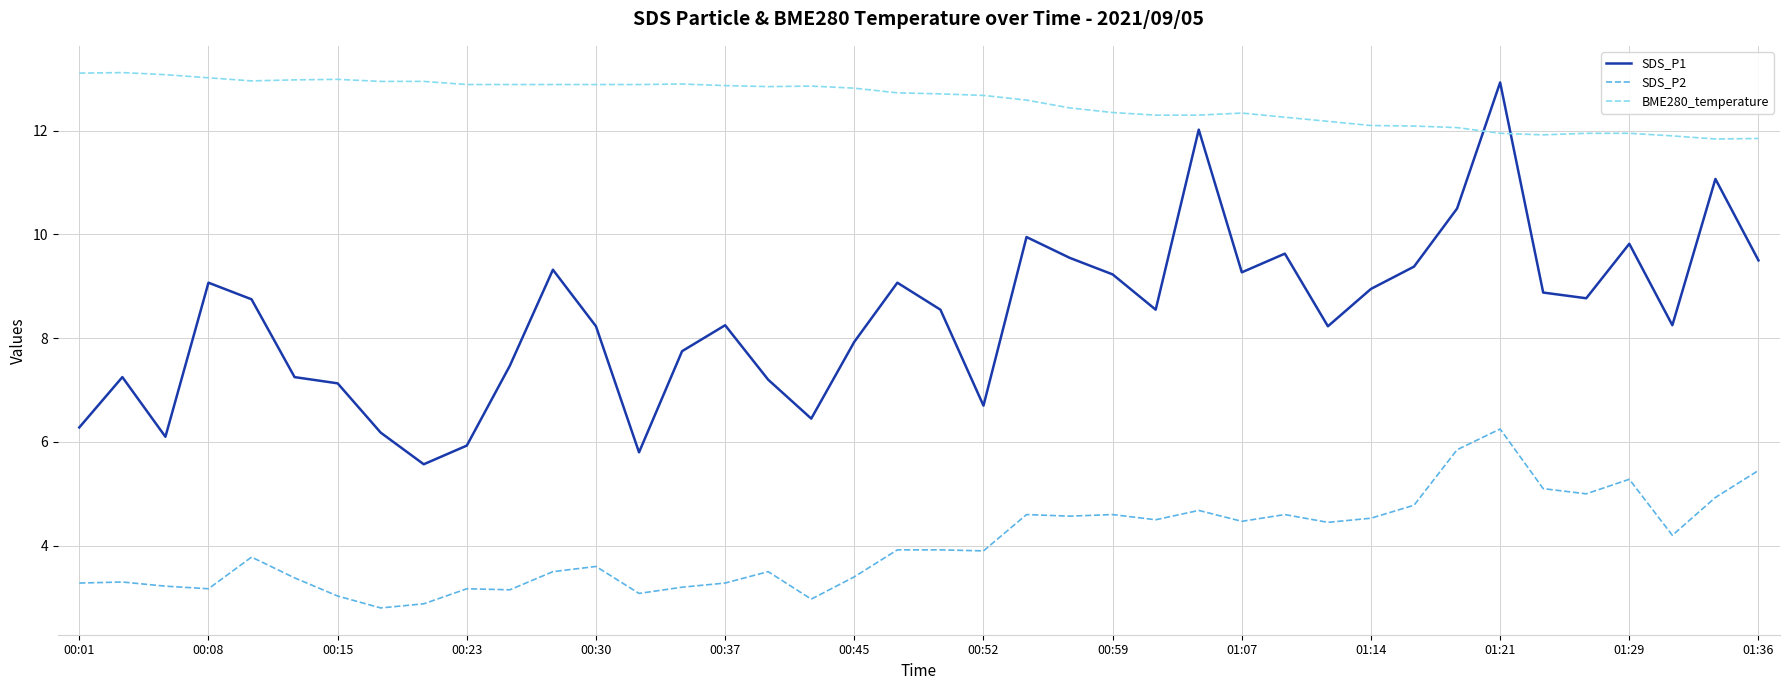

Rank the series by their average value, from highest to lowest.

BME280_temperature, SDS_P1, SDS_P2